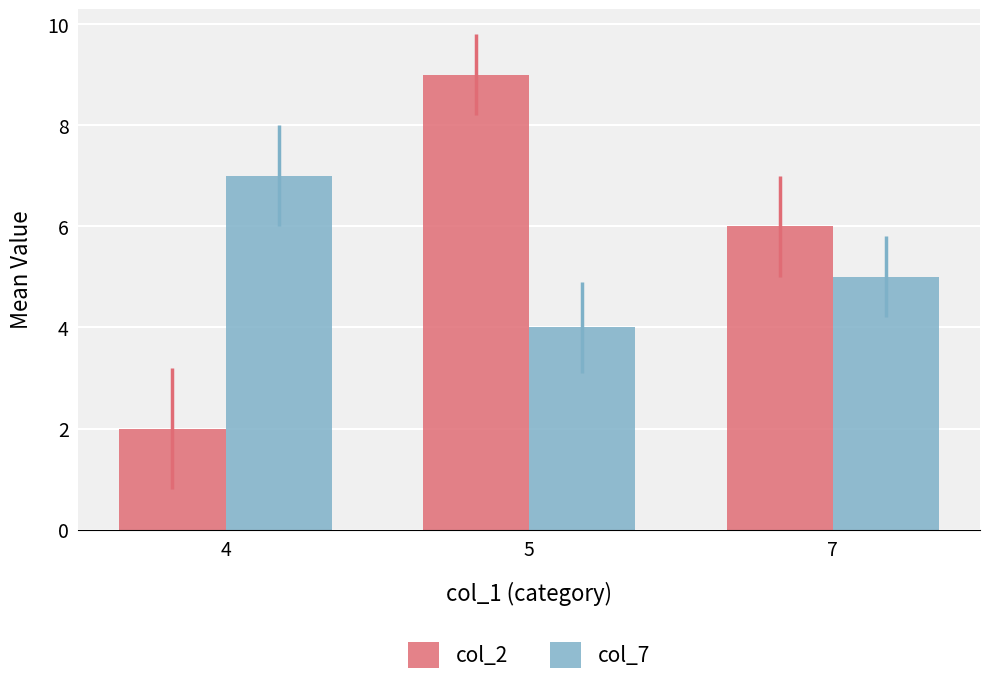

Between 4 and 5, which series saw the biggest shift?

col_2